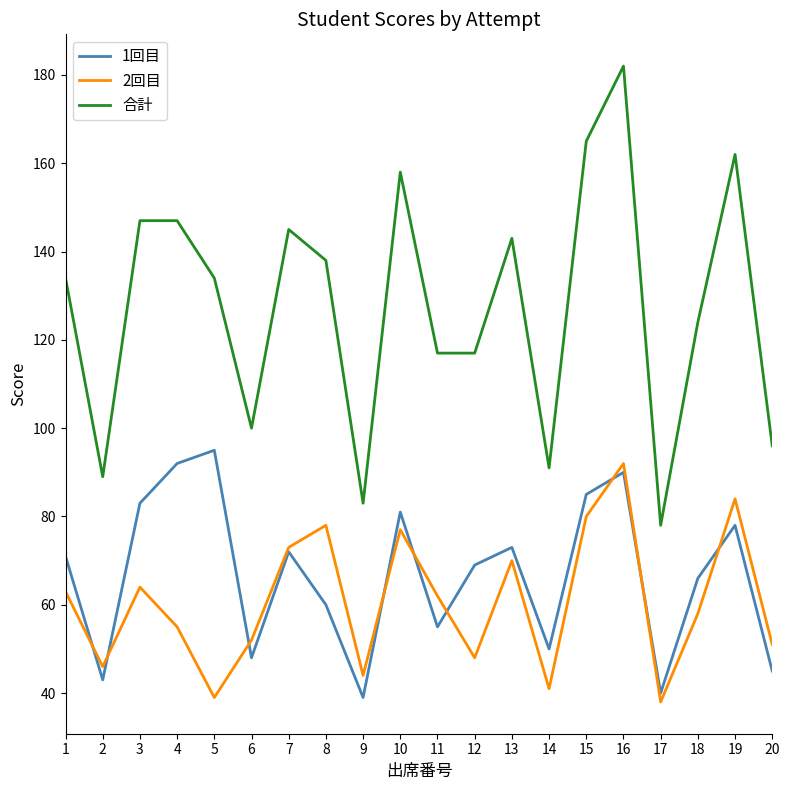

What is the spread (max minus min) of values at 4?

92